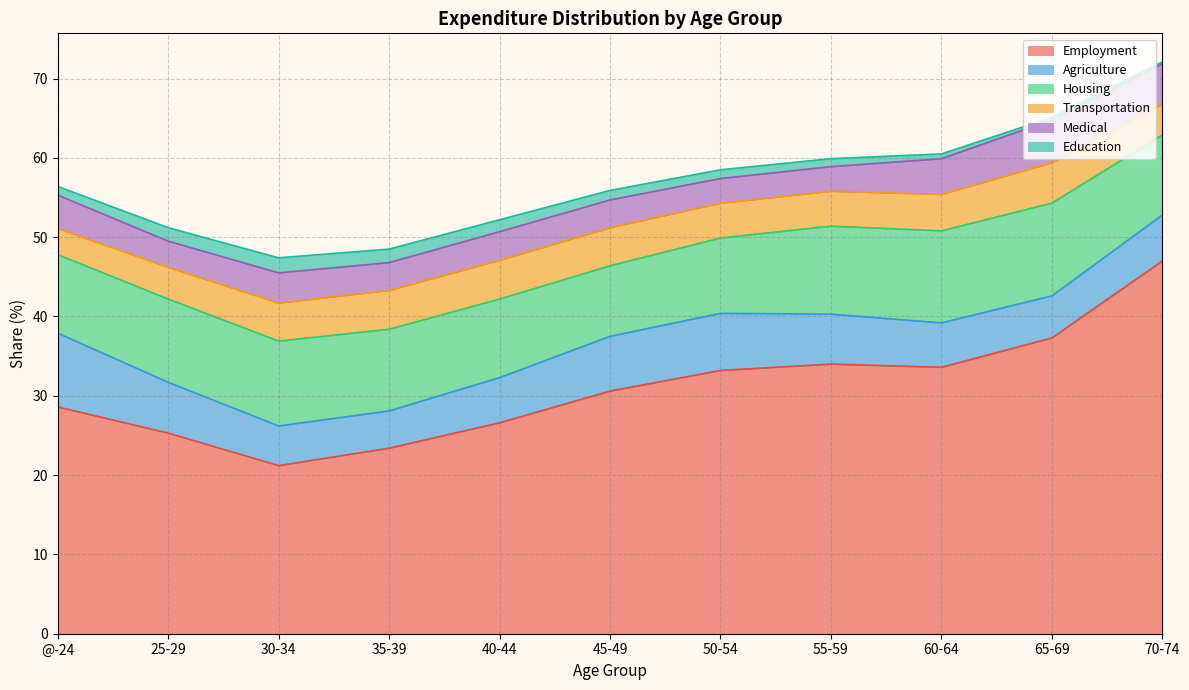

True or false: Employment and Medical cross at least once.

False